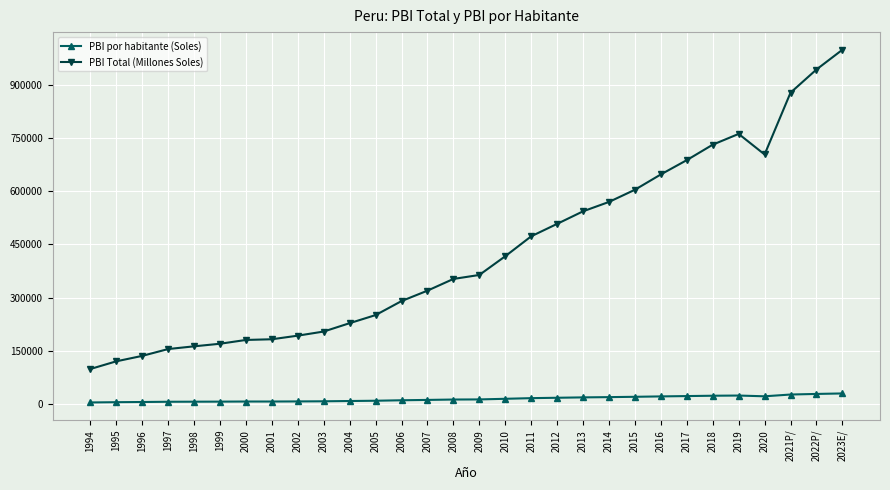

What is the average value of the PBI Total (Millones Soles) series?

429260.1